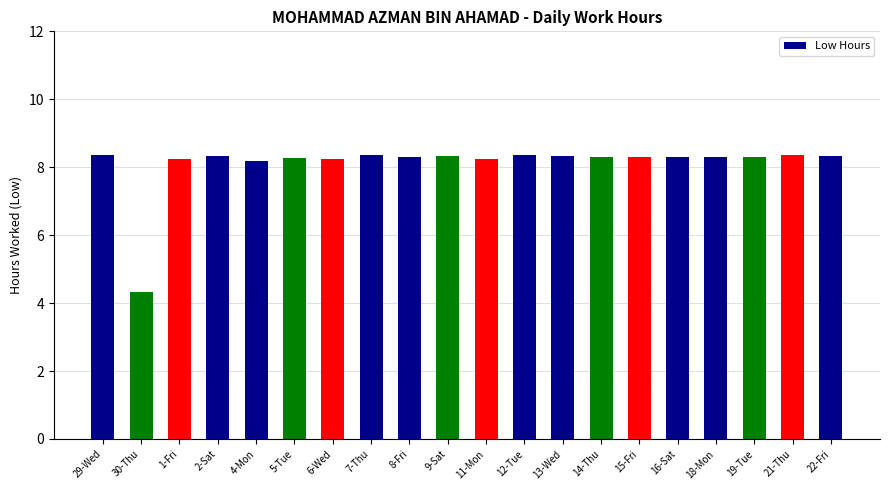

How many values exceed 8?

19